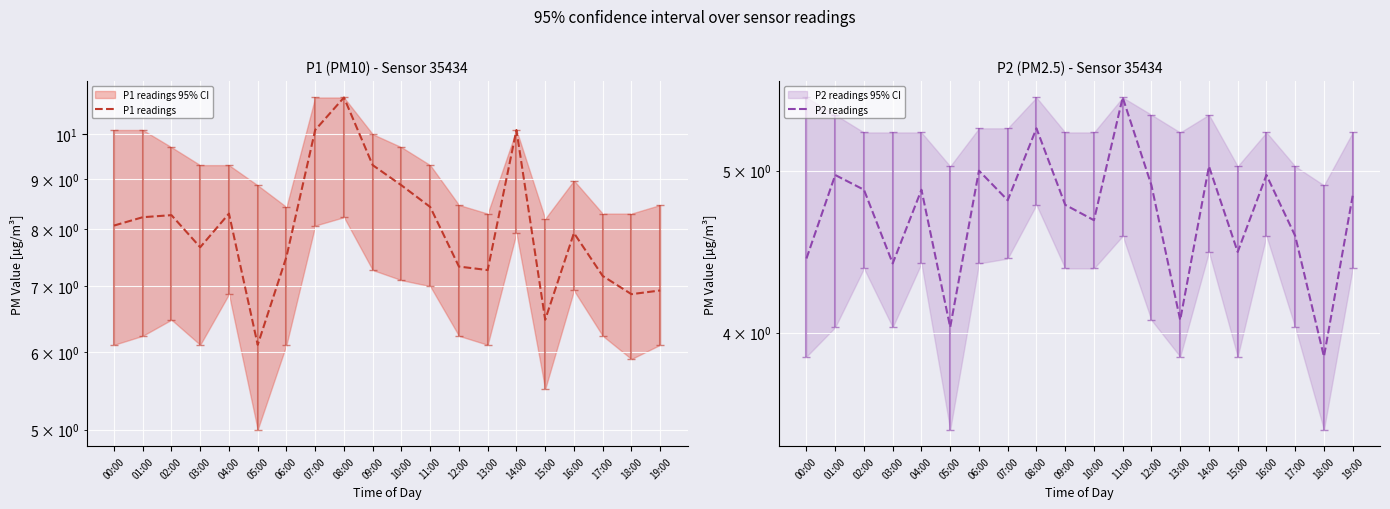

What is the difference between the maximum and second lowest values in the P1 readings series?

4.4